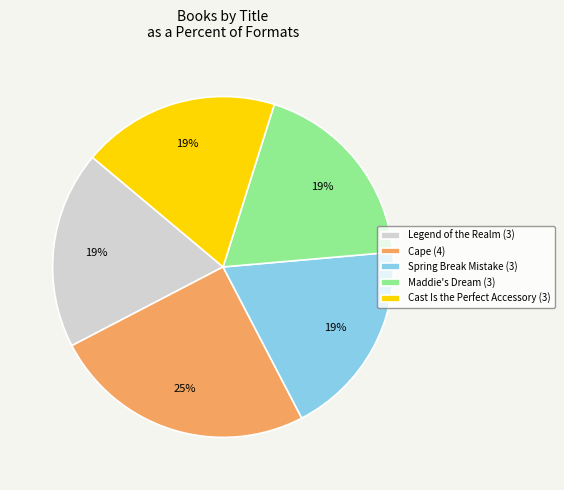

Does Cast Is the Perfect Accessory represent more than half of the total?

No